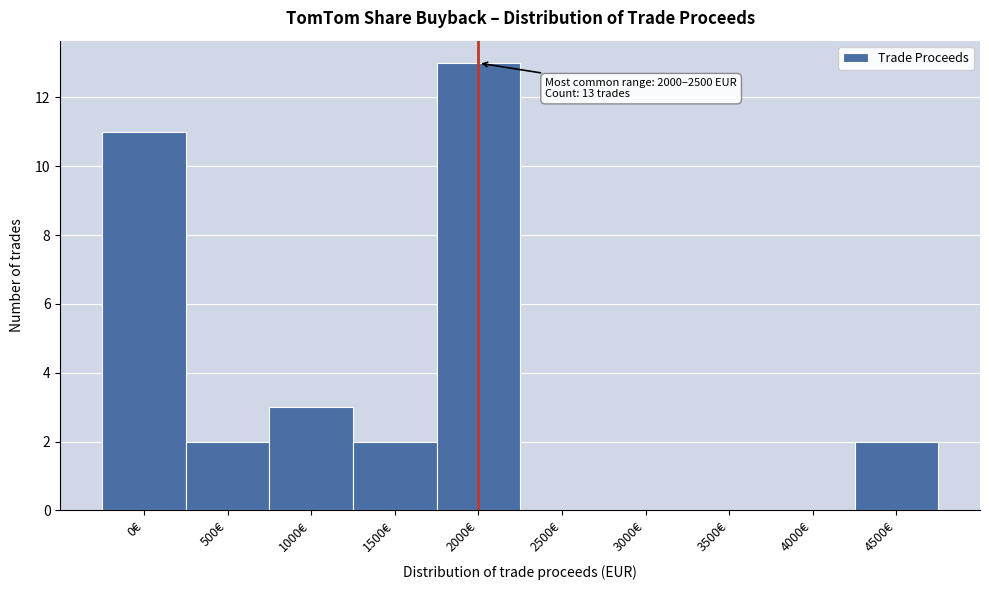

Reading left to right, extract all data points from this chart.

0€=11	500€=2	1000€=3	1500€=2	2000€=13	2500€=0	3000€=0	3500€=0	4000€=0	4500€=2